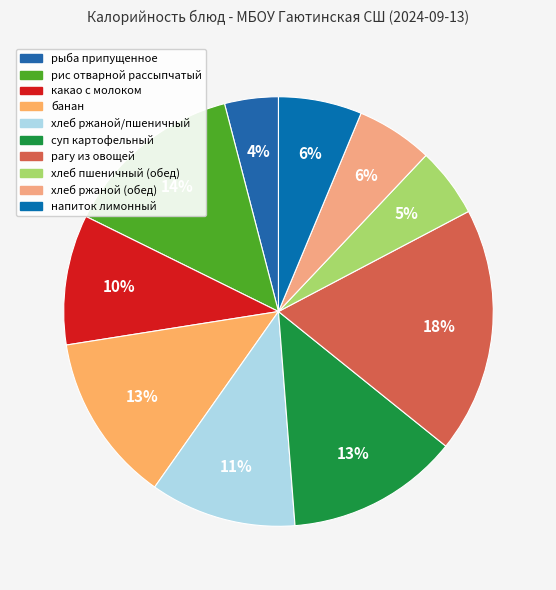

Approximately how many times larger is the value at хлеб ржаной (обед) compared to рыба припущенное?

1.4